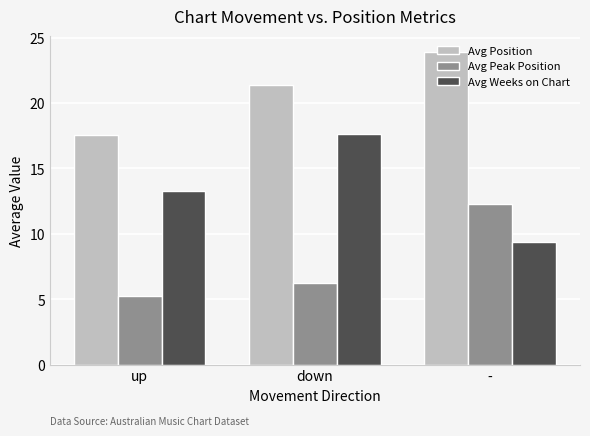

Where is Avg Position nearest to the value 20?

down